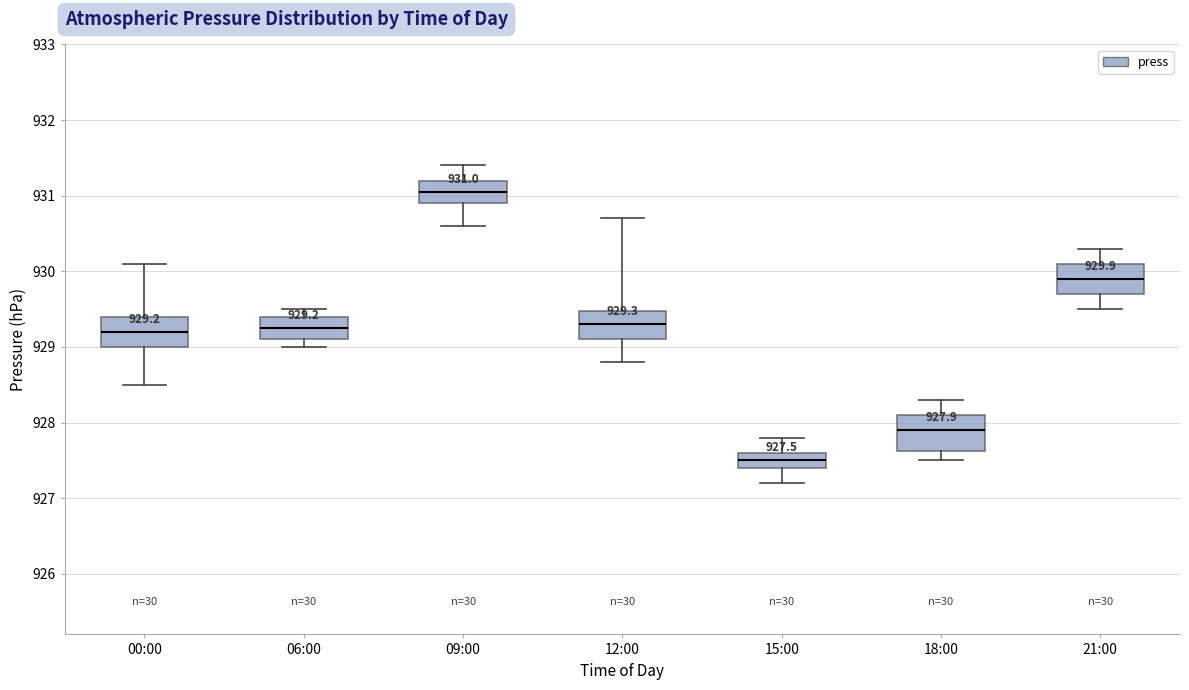

Which box's median line is the highest?

09:00